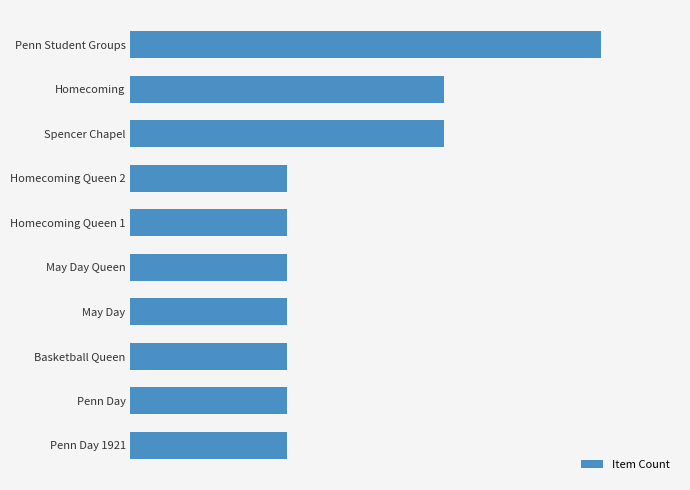

Are the bars horizontal?

Yes